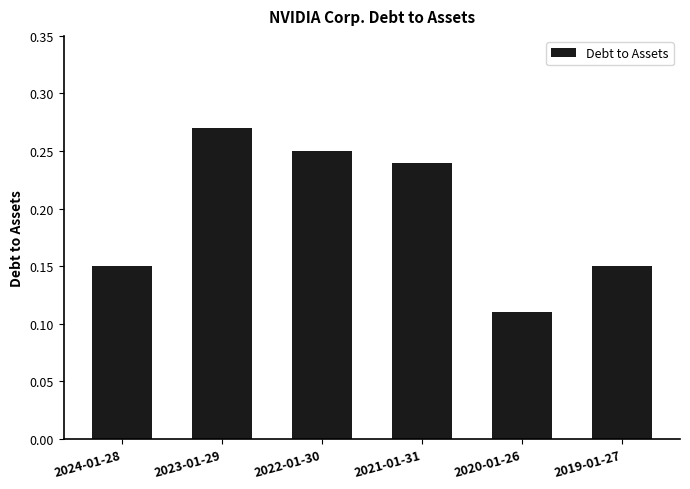

What is the sum of the values at 2021-01-31 and 2024-01-28?

0.4